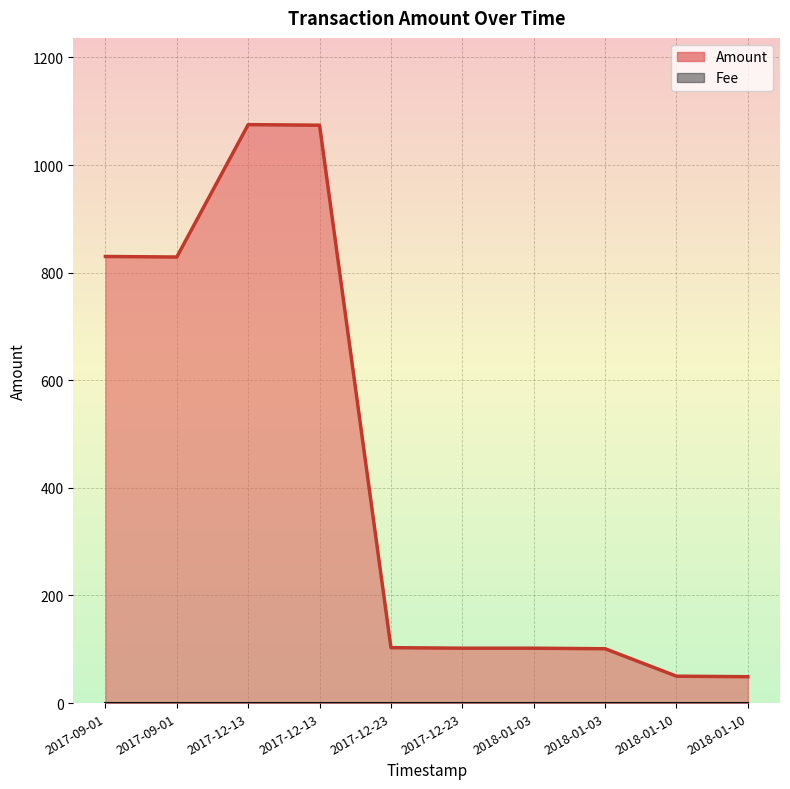

The value at 2017-12-13 is 406. True or false?

False